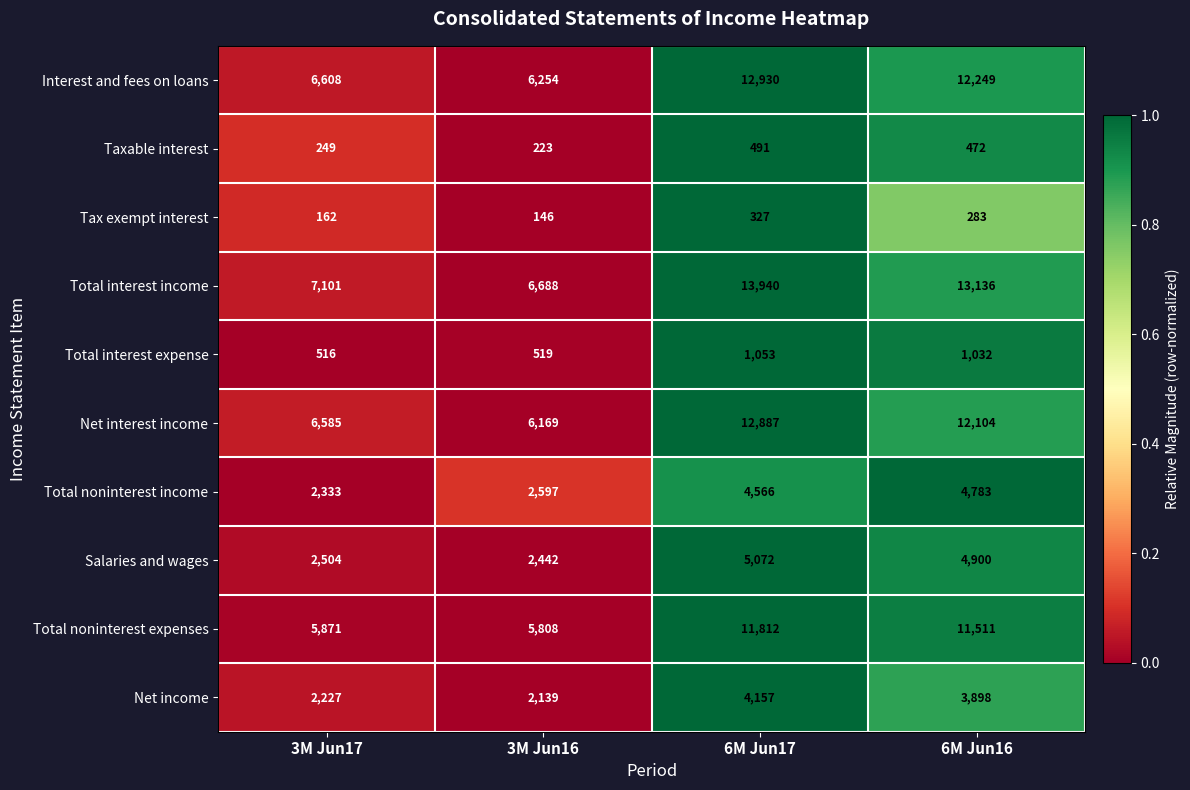

Which category has the highest value across all series?

6M Jun17